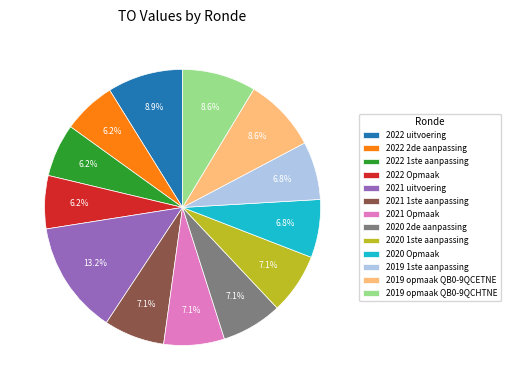

What portion of the pie excludes 2019 1ste aanpassing?

93.2%